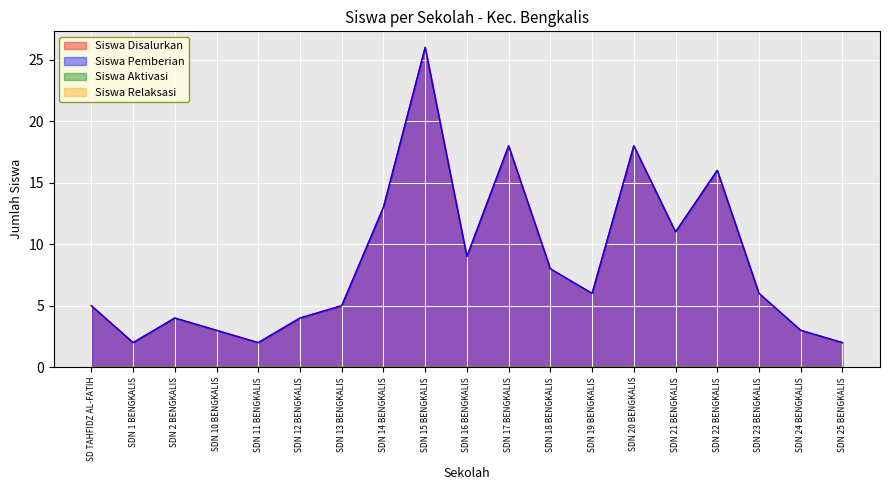

At which category is the sum across all series the highest?

SDN 15 BENGKALIS